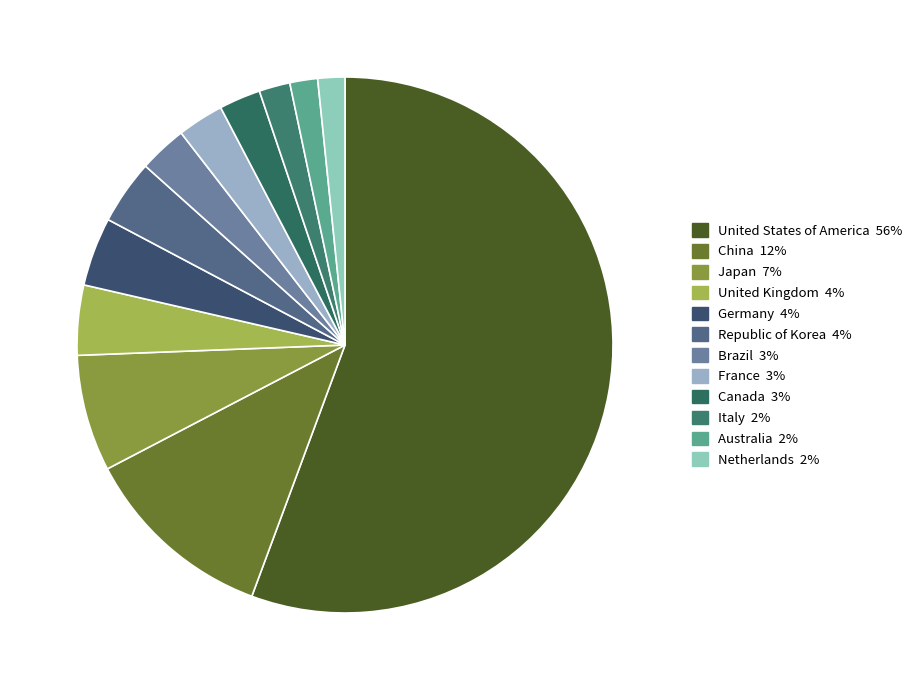

What is the total percentage of Germany and Canada?

6.6%